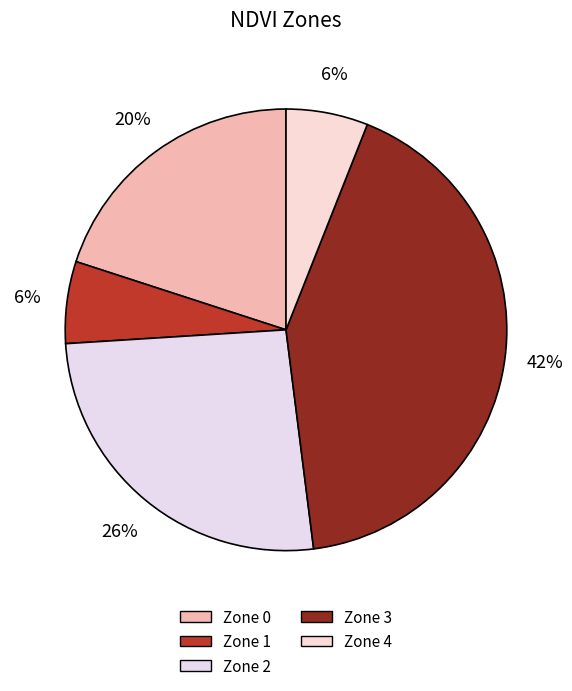

What is the smallest slice in the pie chart?

Zone 1